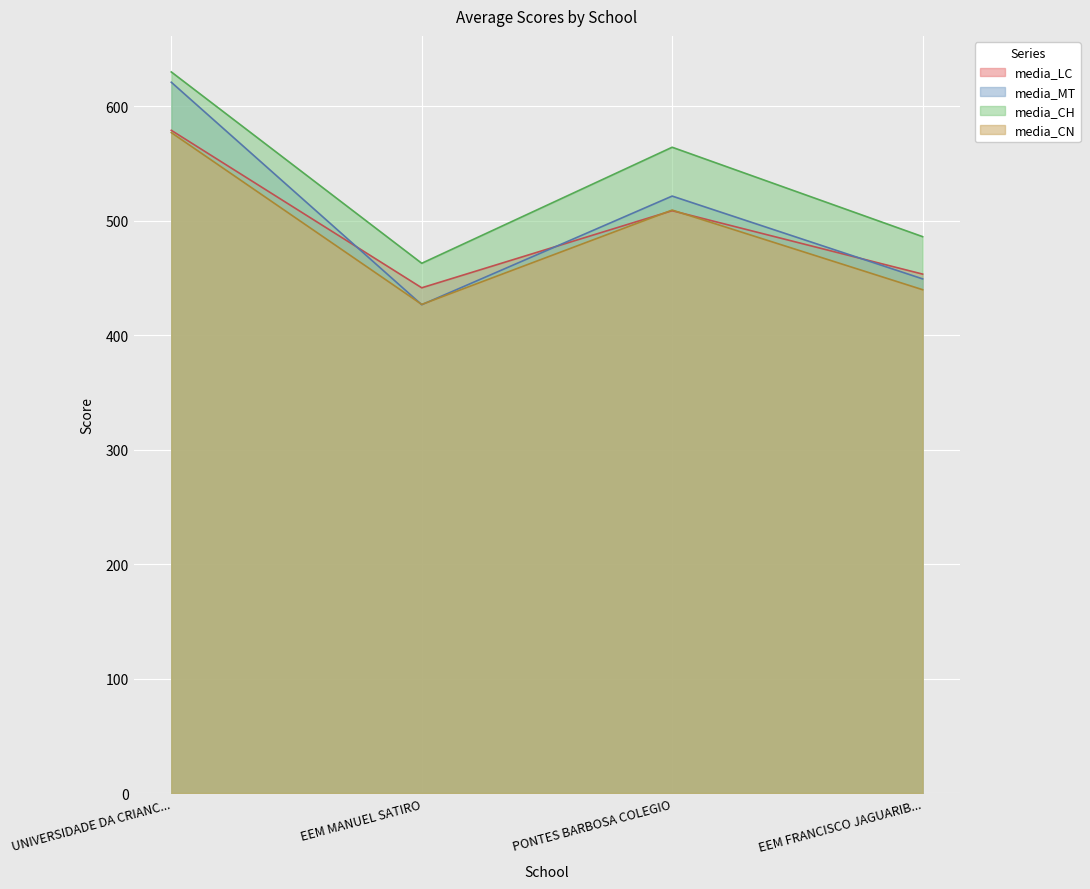

True or false: media_CN has a value of 577.0 at UNIVERSIDADE DA CRIANC....

True